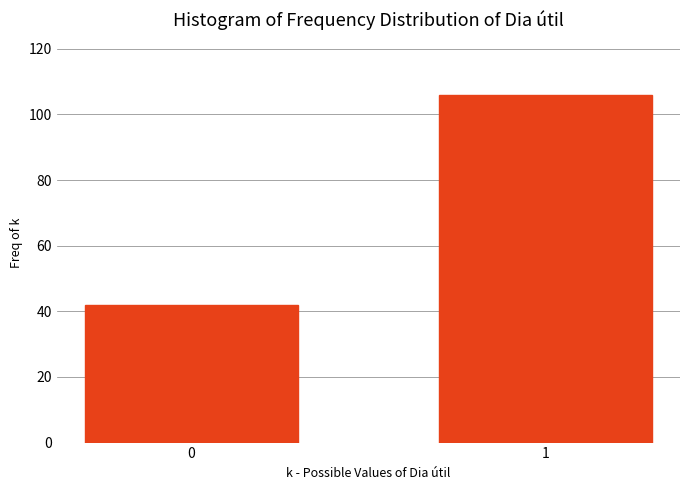

Reading right to left, what are all the values shown in this chart?

106	42